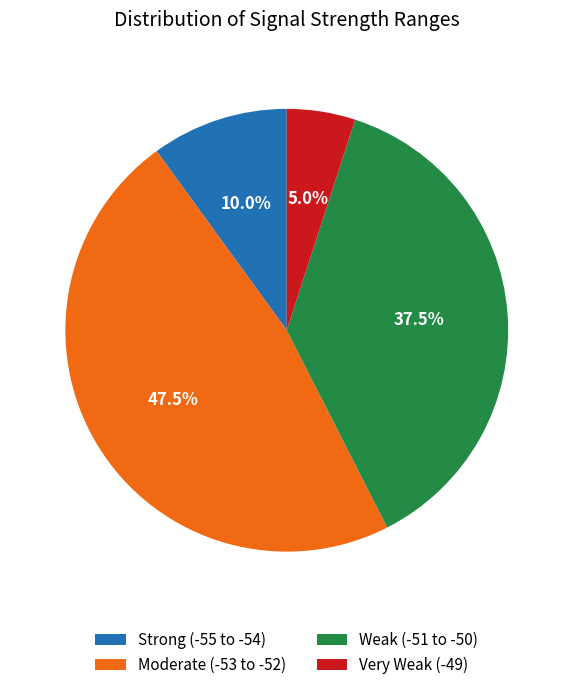

What is the ratio of the value at Moderate (-53 to -52) to the value at Weak (-51 to -50)?

1.3